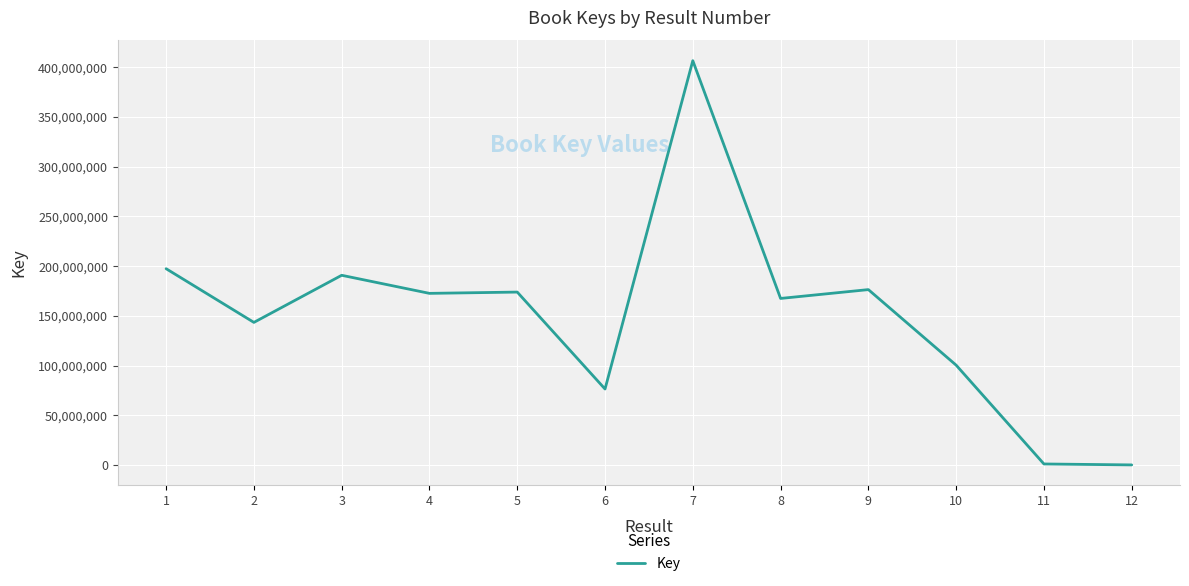

What is the difference between the maximum and minimum values?

406320959